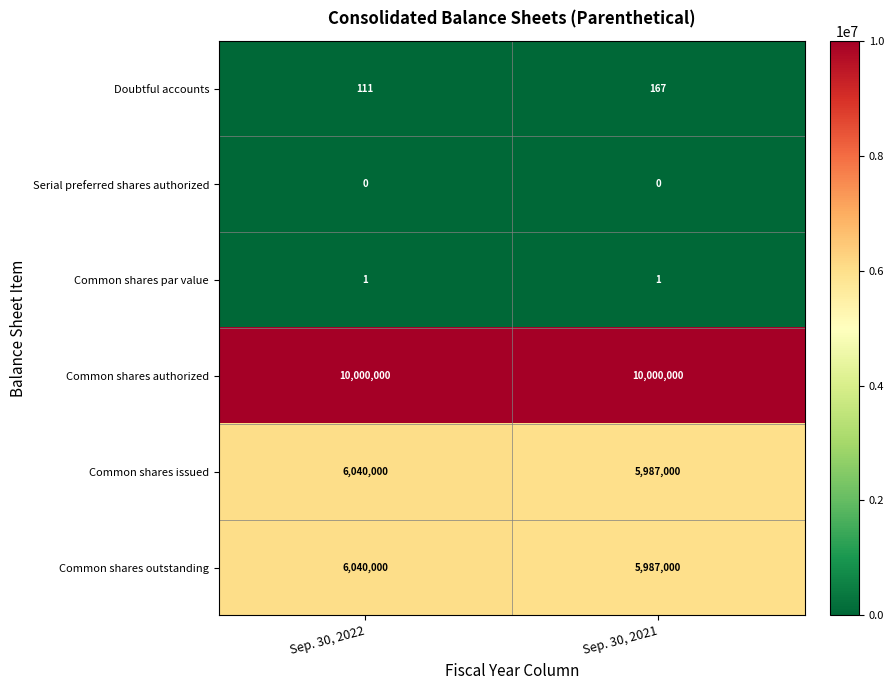

Reading right to left, list all the values displayed in this chart.

Doubtful accounts: Sep. 30, 2021=167	Sep. 30, 2022=111
Serial preferred shares authorized: Sep. 30, 2021=0	Sep. 30, 2022=0
Common shares par value: Sep. 30, 2021=1	Sep. 30, 2022=1
Common shares authorized: Sep. 30, 2021=10000000	Sep. 30, 2022=10000000
Common shares issued: Sep. 30, 2021=5987000	Sep. 30, 2022=6040000
Common shares outstanding: Sep. 30, 2021=5987000	Sep. 30, 2022=6040000